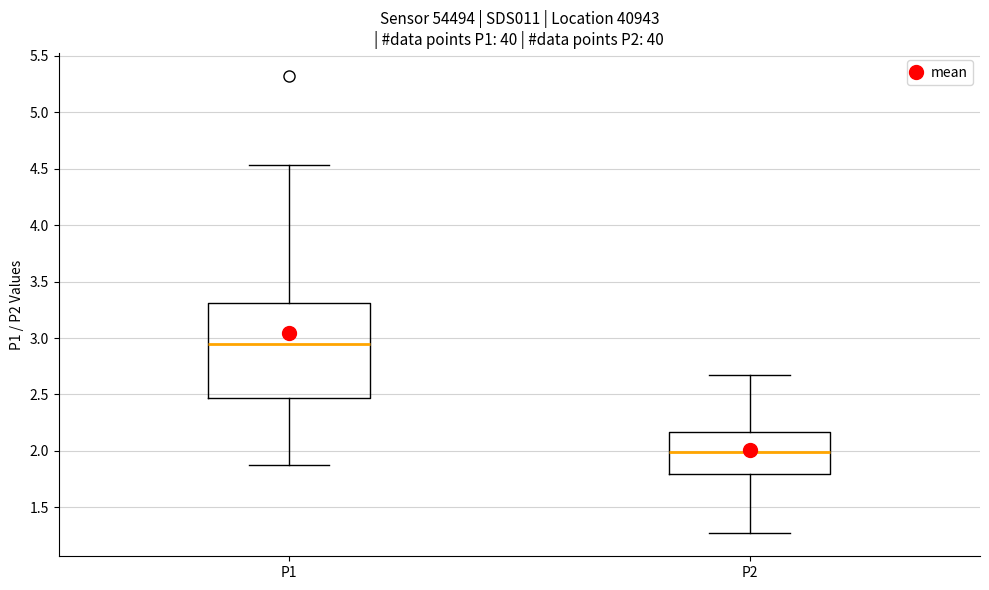

Reading left to right, transcribe this box plot: for each box, give where its median line is, the range the box spans, and where its two whiskers end, as read against the y-axis. The values are not printed on the chart, so give them approximately, as read against the axis.

P1: median 2.95, box 2.45 to 3.30, whiskers 1.90 to 4.55
P2: median 2.00, box 1.80 to 2.15, whiskers 1.25 to 2.65